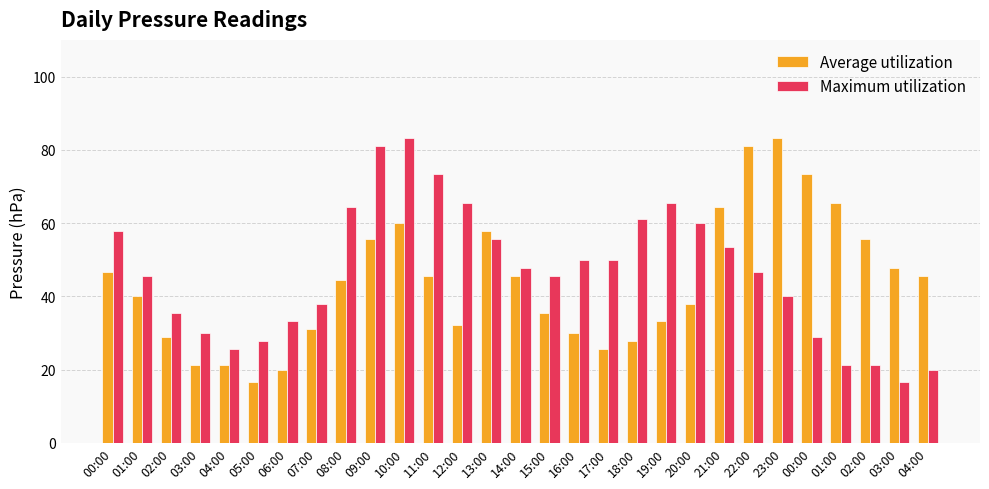

Read the Average utilization value at 05:00.

16.7